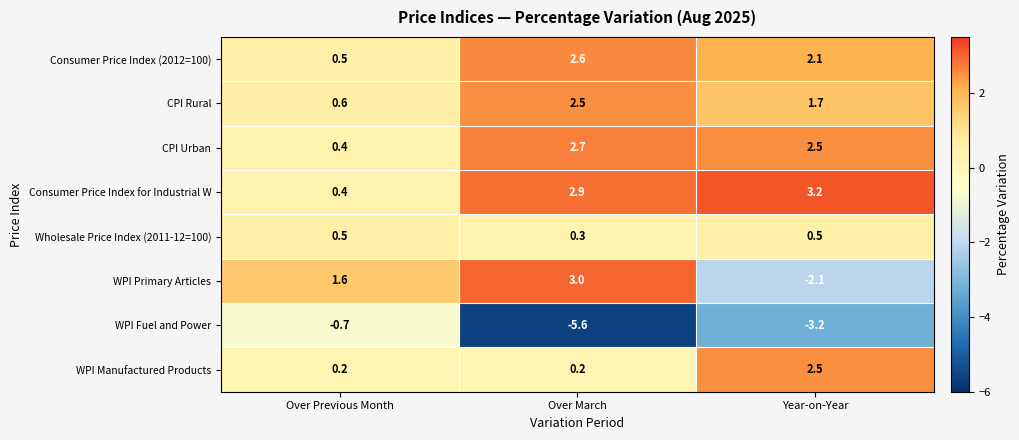

Which label corresponds to the largest value in the chart?

Year-on-Year